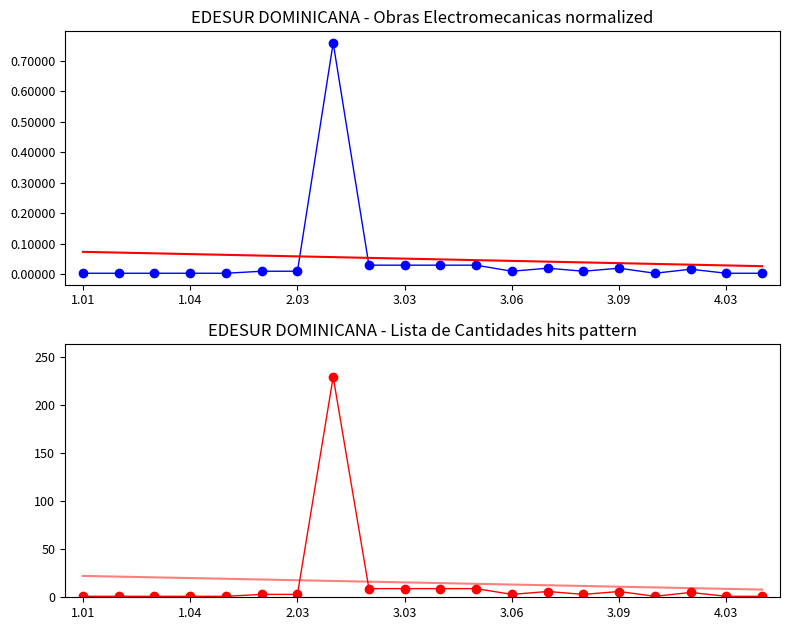

Is the value of Normalized quantity at 4.03 greater than the value of Quantity at 3.03?

No